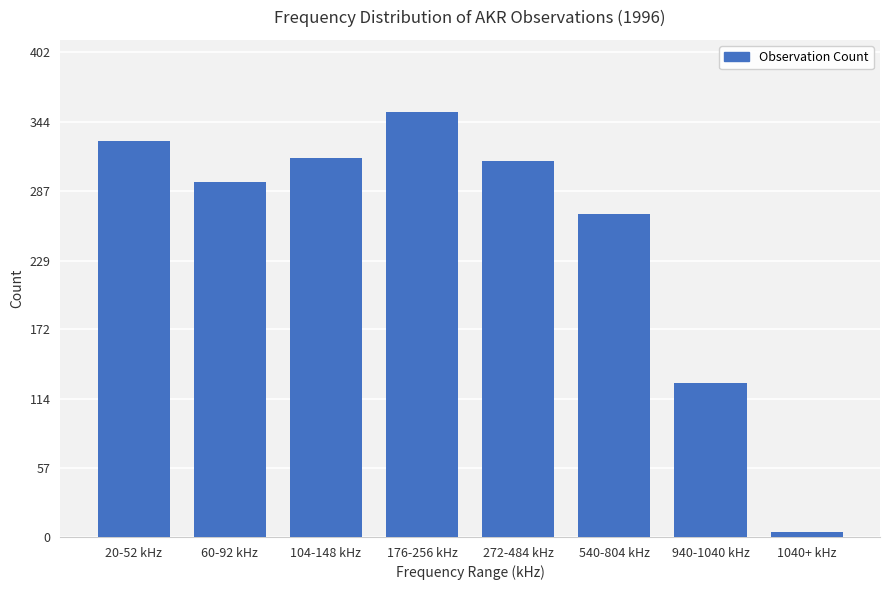

What position from the left is 20-52 kHz?

1